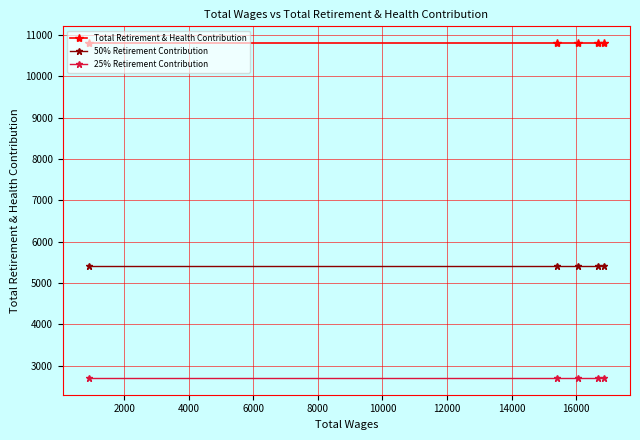

Reading left to right, extract all data points from this chart.

Total Retirement & Health Contribution: 10800	10800	10800	10800	10800
50% Retirement Contribution: 5400	5400	5400	5400	5400
25% Retirement Contribution: 2700	2700	2700	2700	2700